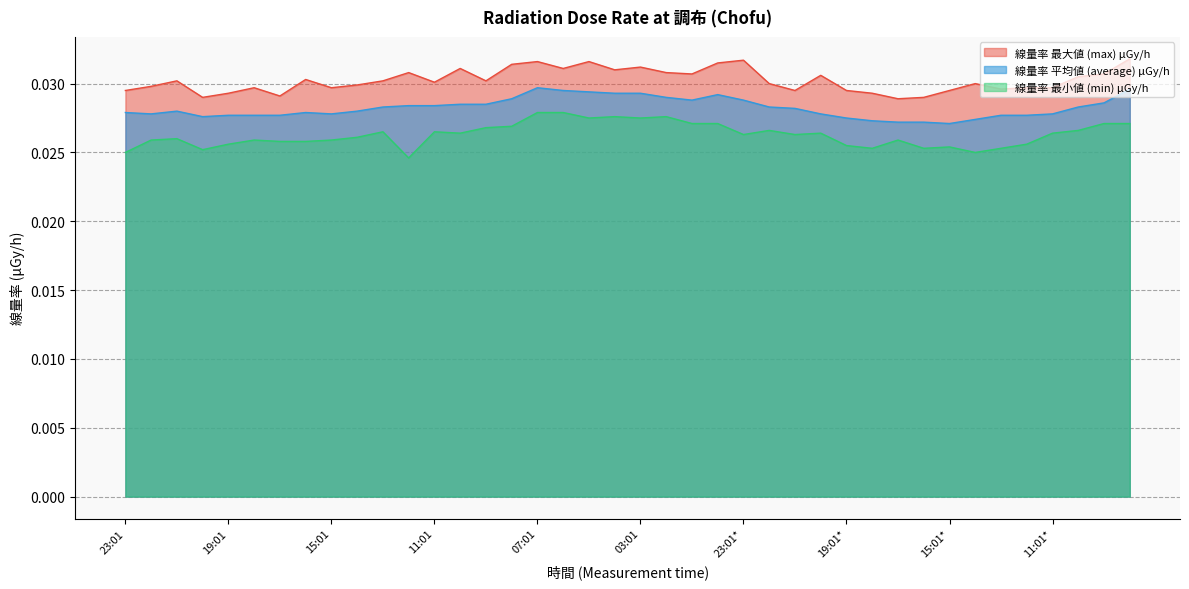

How many interior local valleys does the 線量率 平均値 (average) μGy/h series have?

5